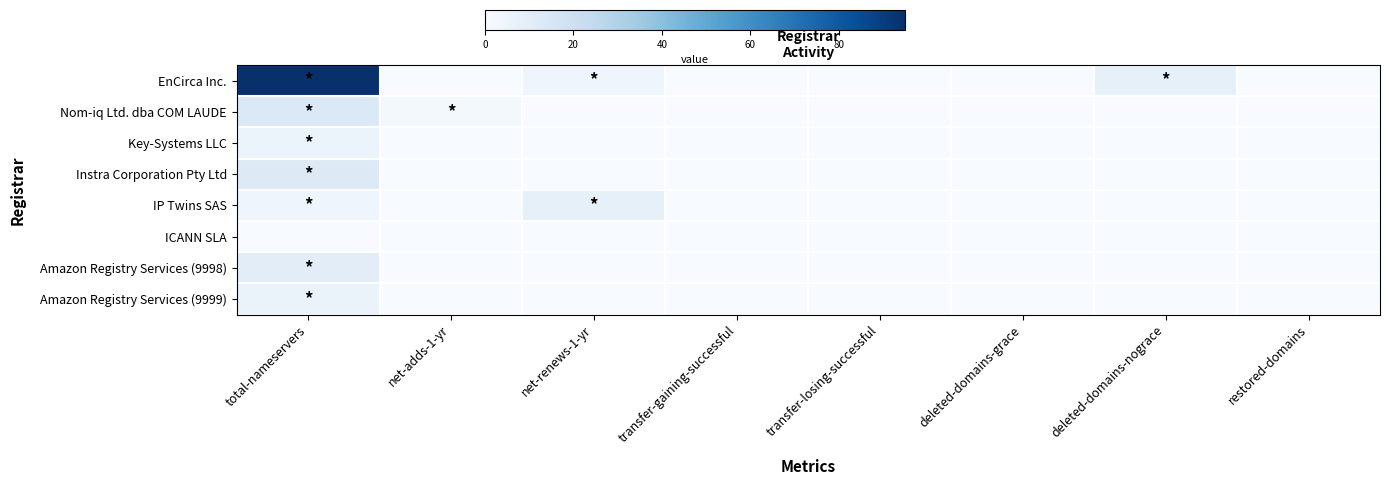

Which series has the widest spread of values?

EnCirca Inc.